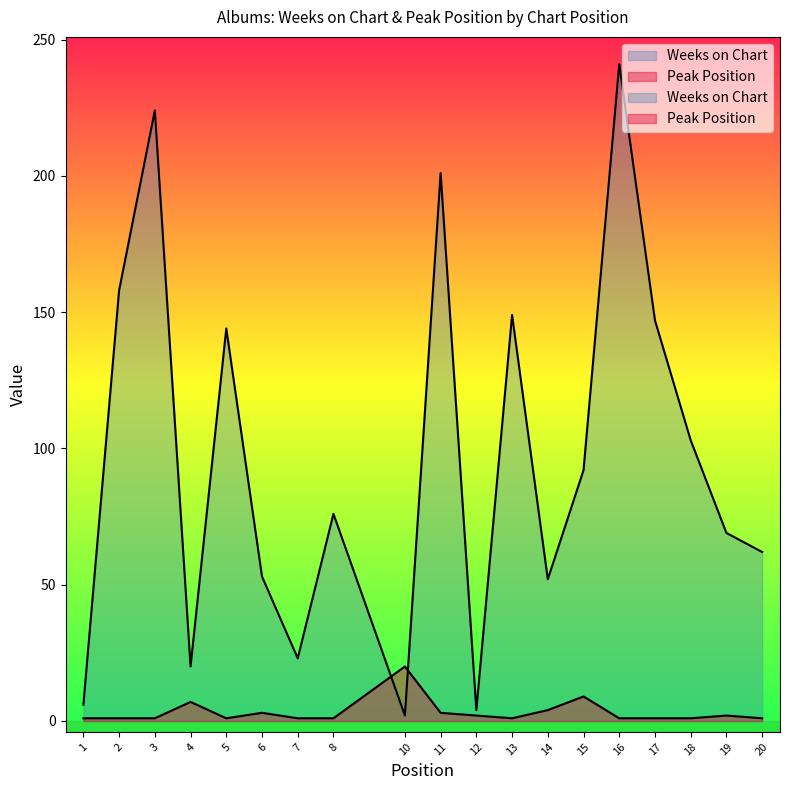

How many interior local peaks does the Peak Position series have?

5